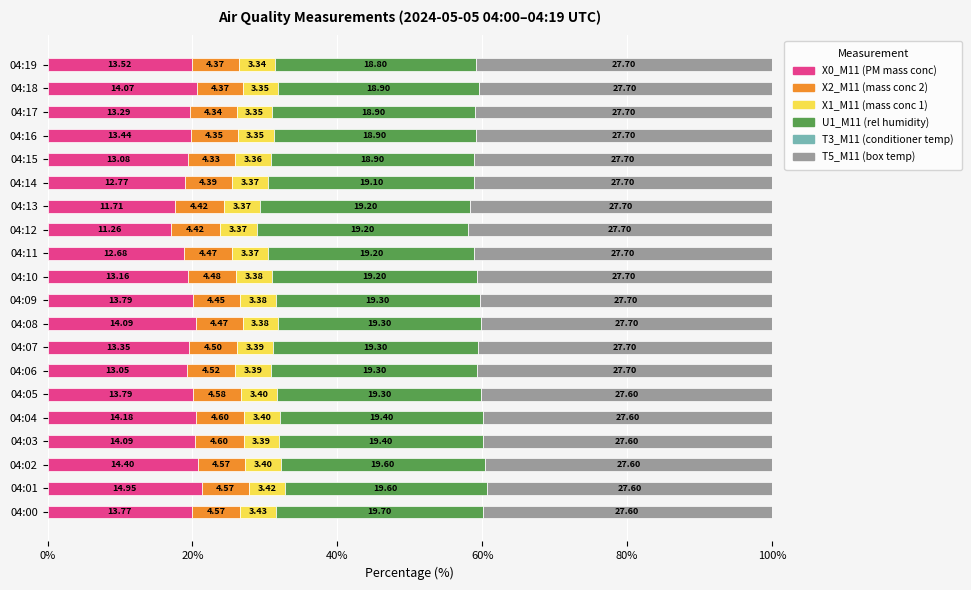

Which series has the largest range (max minus min)?

X0_M11 (PM mass conc)